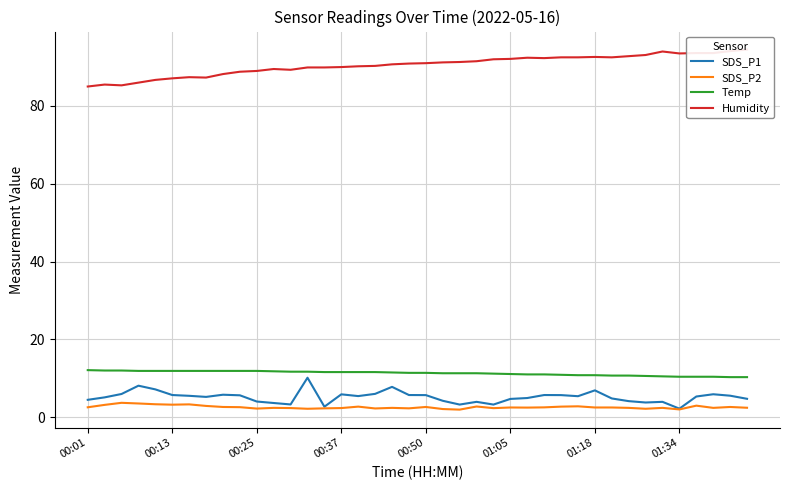

How many lines are shown in the chart?

4